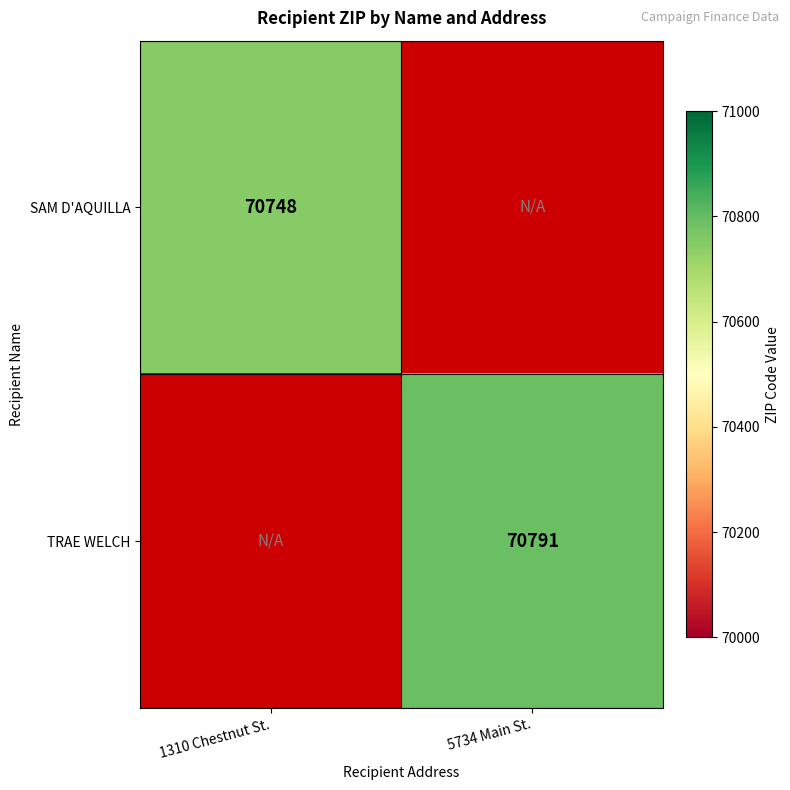

Is it true that TRAE WELCH equals 70791 at 5734 Main St.?

True